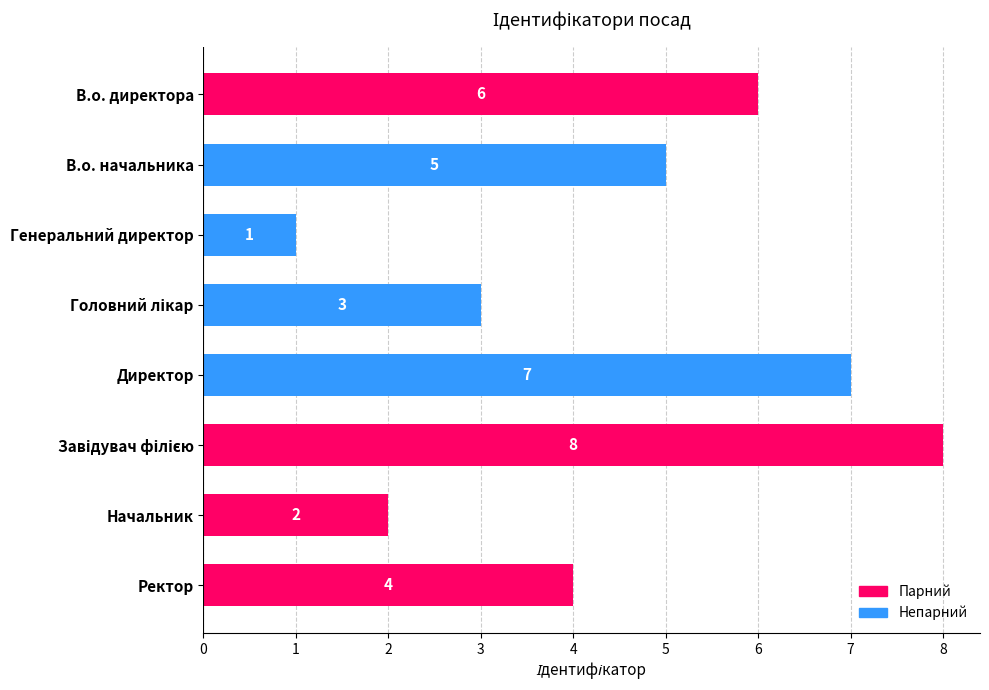

How many data points does each series have?

8